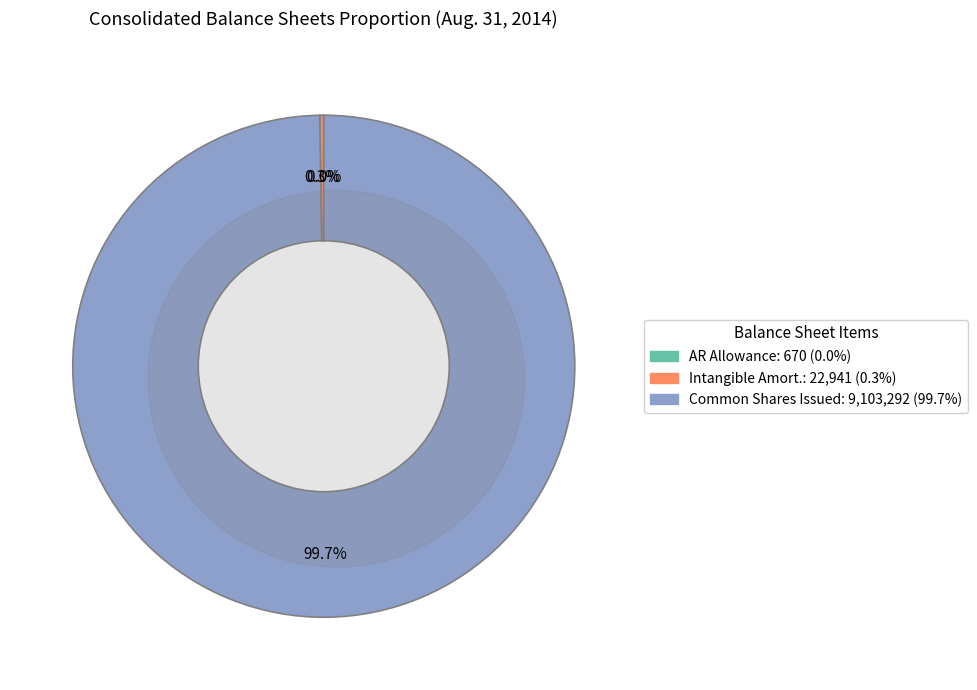

Is there any slice that represents more than half of the pie?

Yes